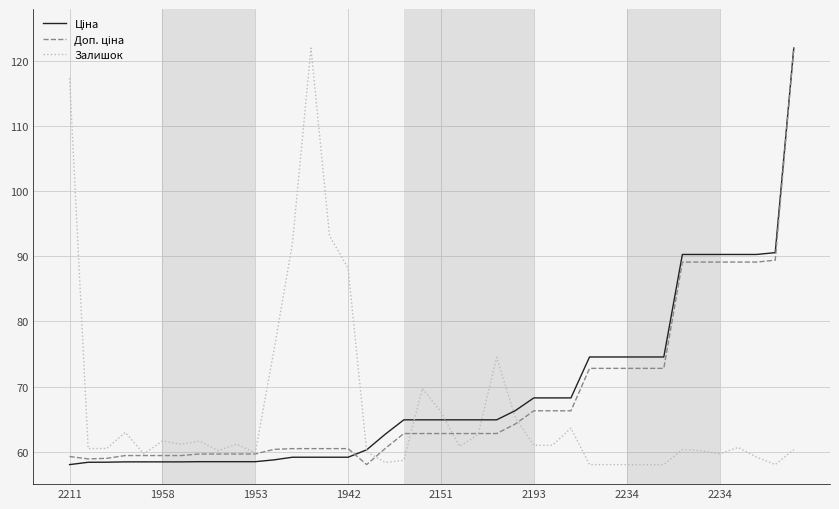

What is the maximum value shown in the chart?

122.0